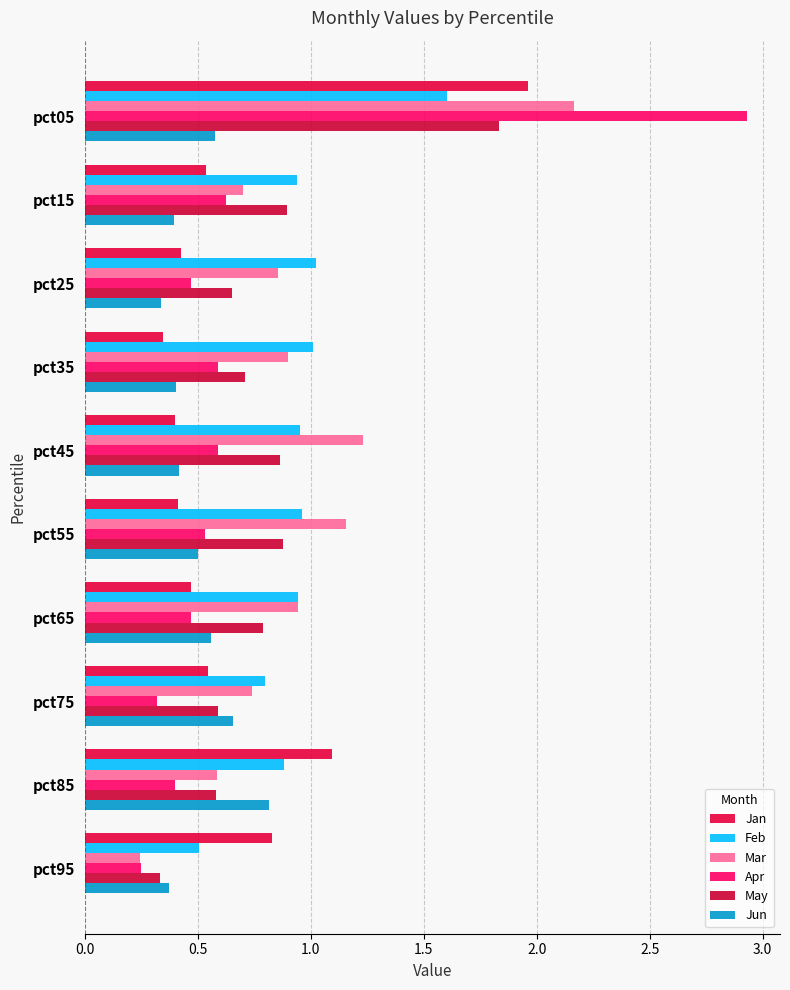

What is the sum of all Apr values?

7.2